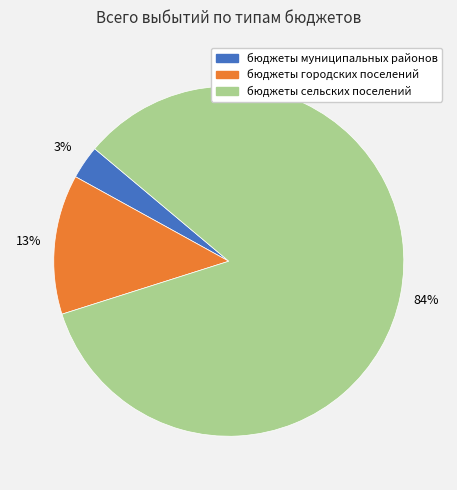

Count the number of slices in the pie.

3